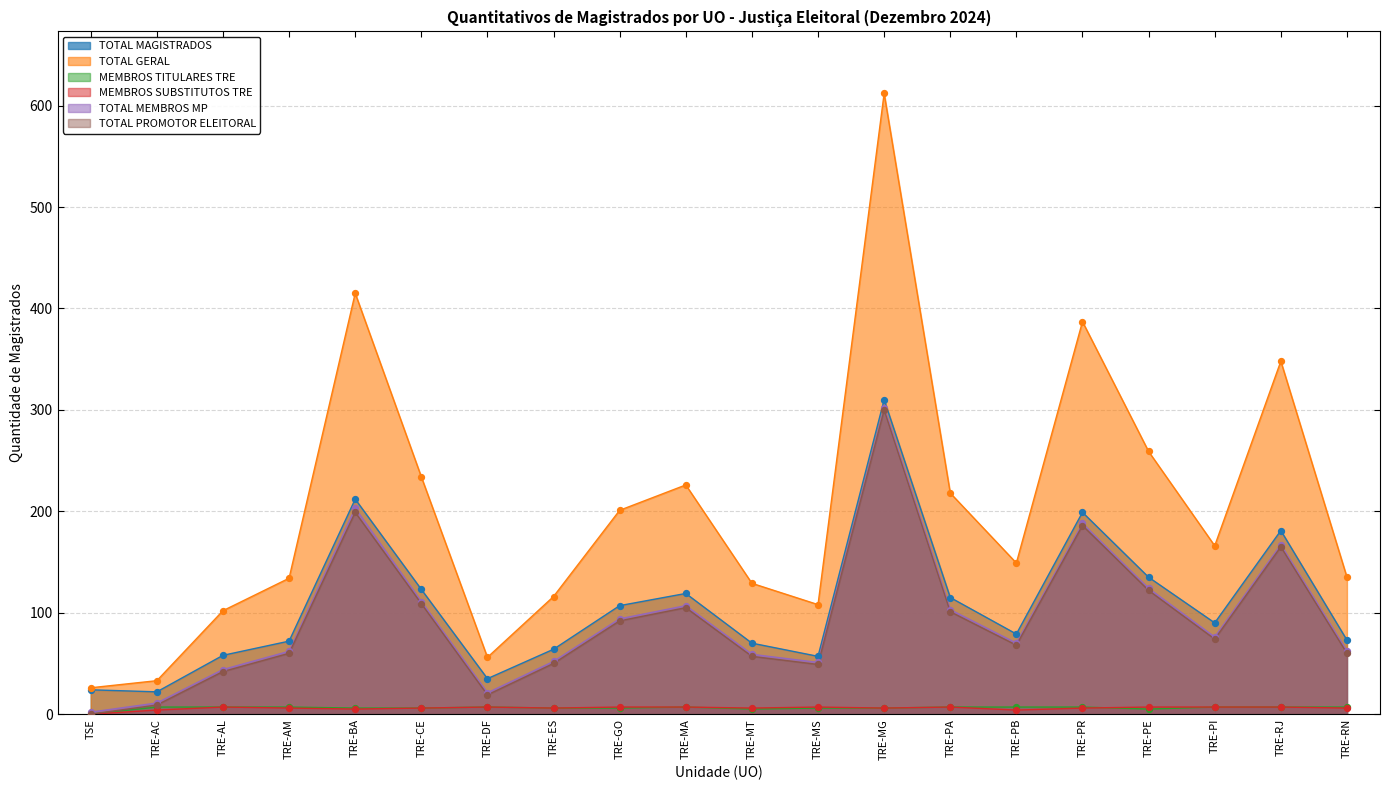

Which series has the largest Y range (max minus min)?

TOTAL GERAL